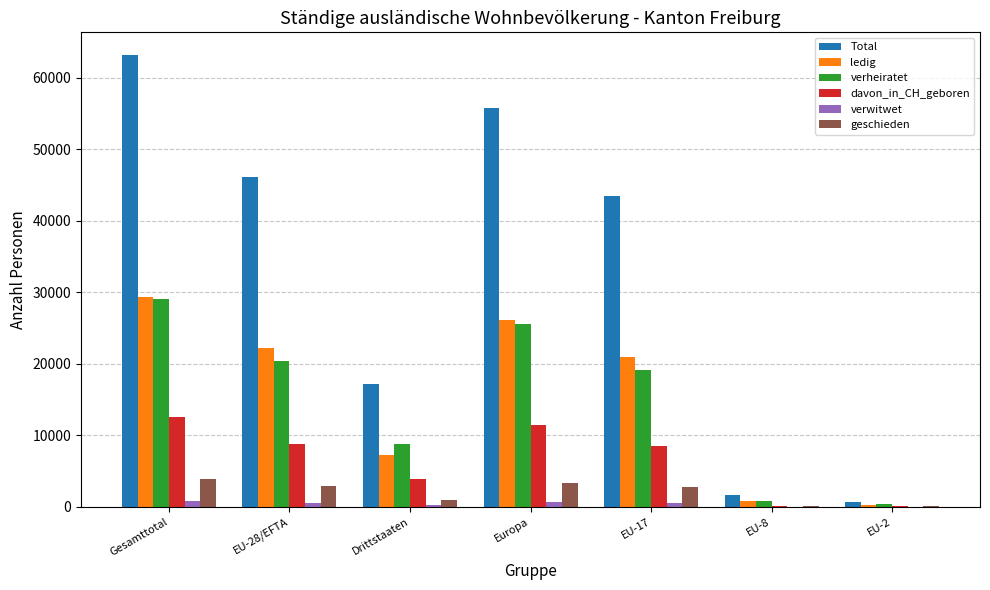

Which category has the highest value across all series?

Gesamttotal